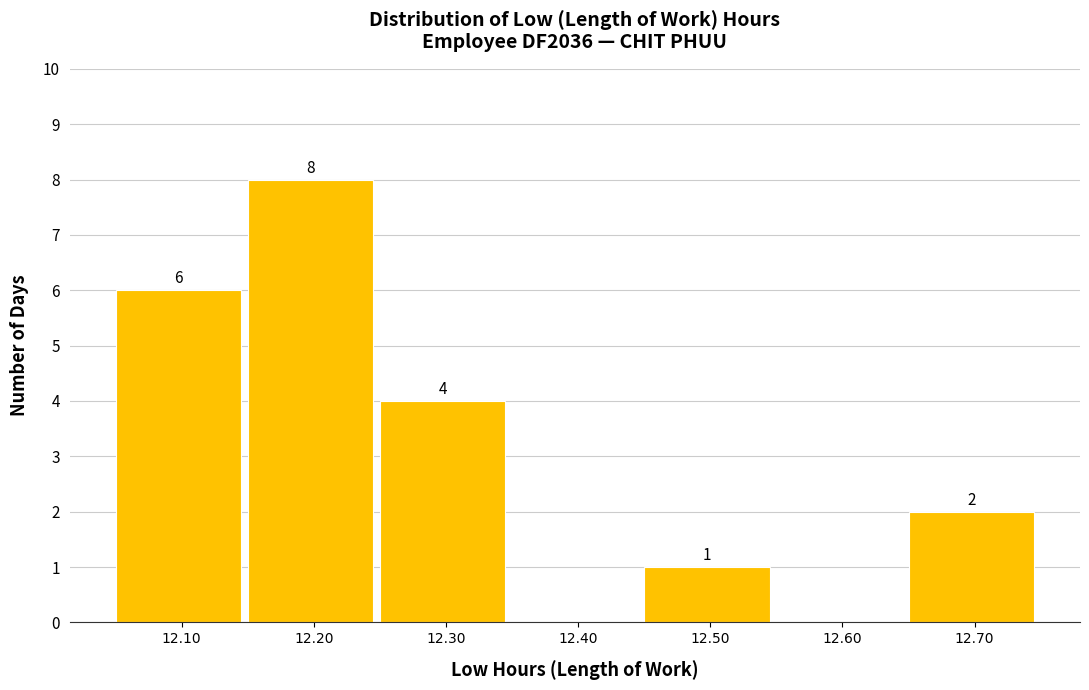

Reading right to left, what are all the values shown in this chart?

12.70=2	12.60=0	12.50=1	12.40=0	12.30=4	12.20=8	12.10=6